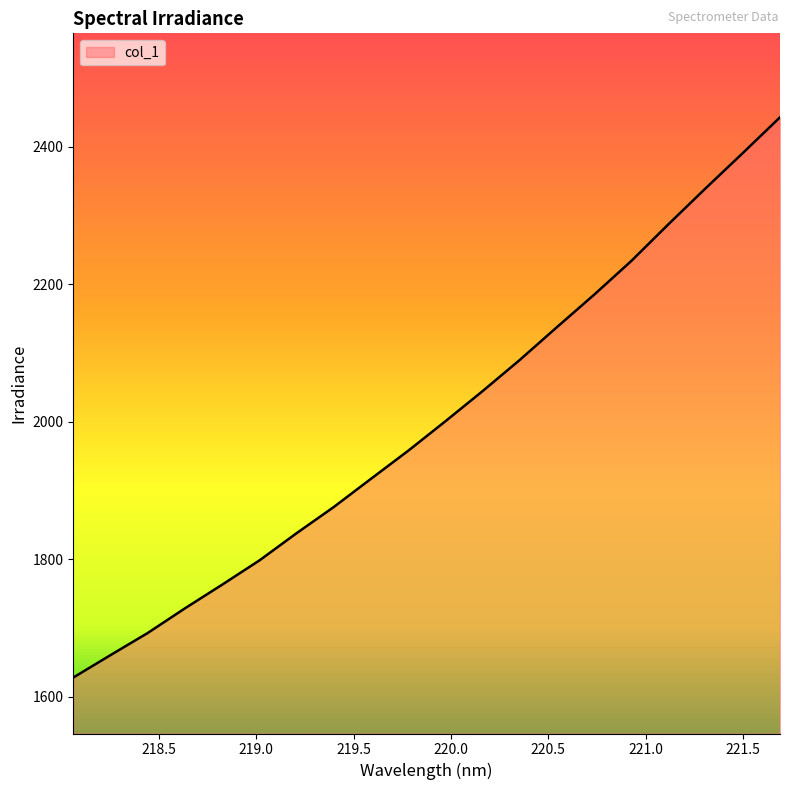

What is the maximum value shown in the chart?

2443.2